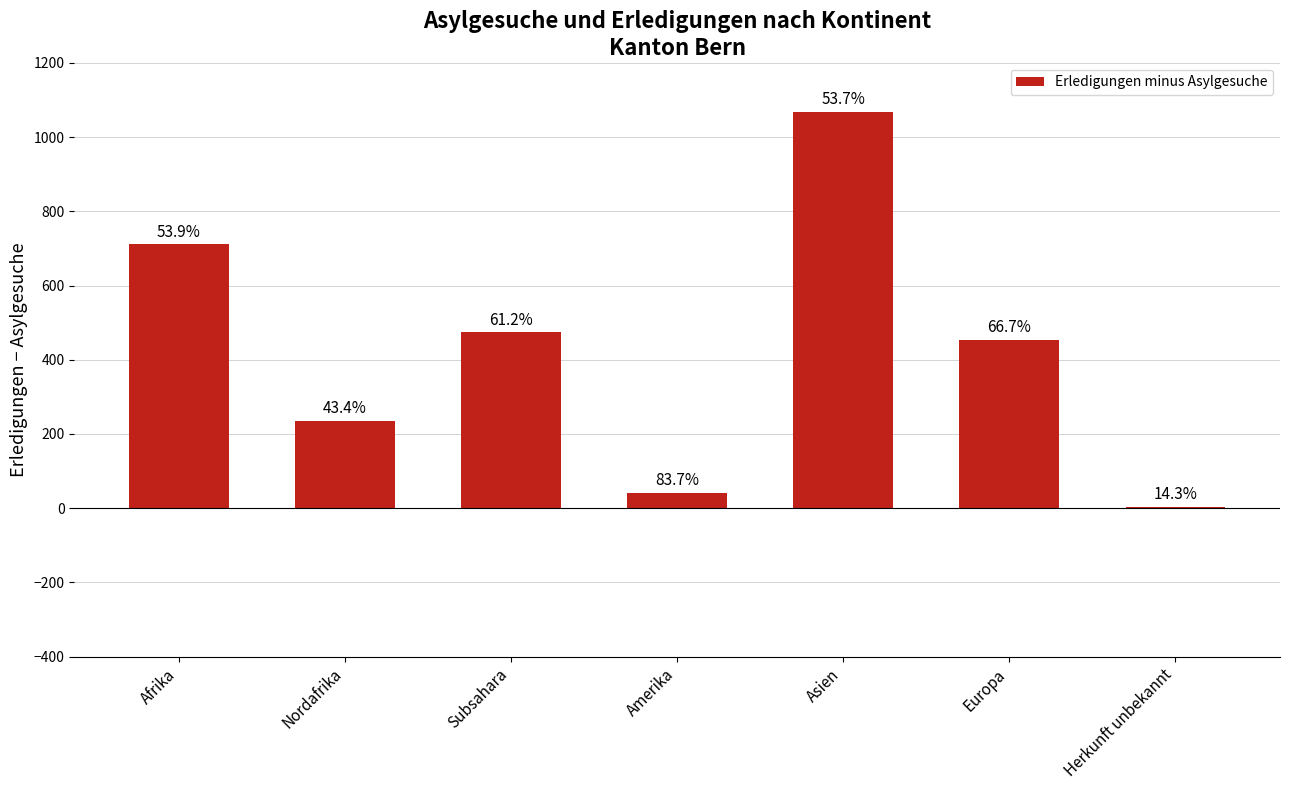

What is the label of the 6th bar from the right?

Nordafrika